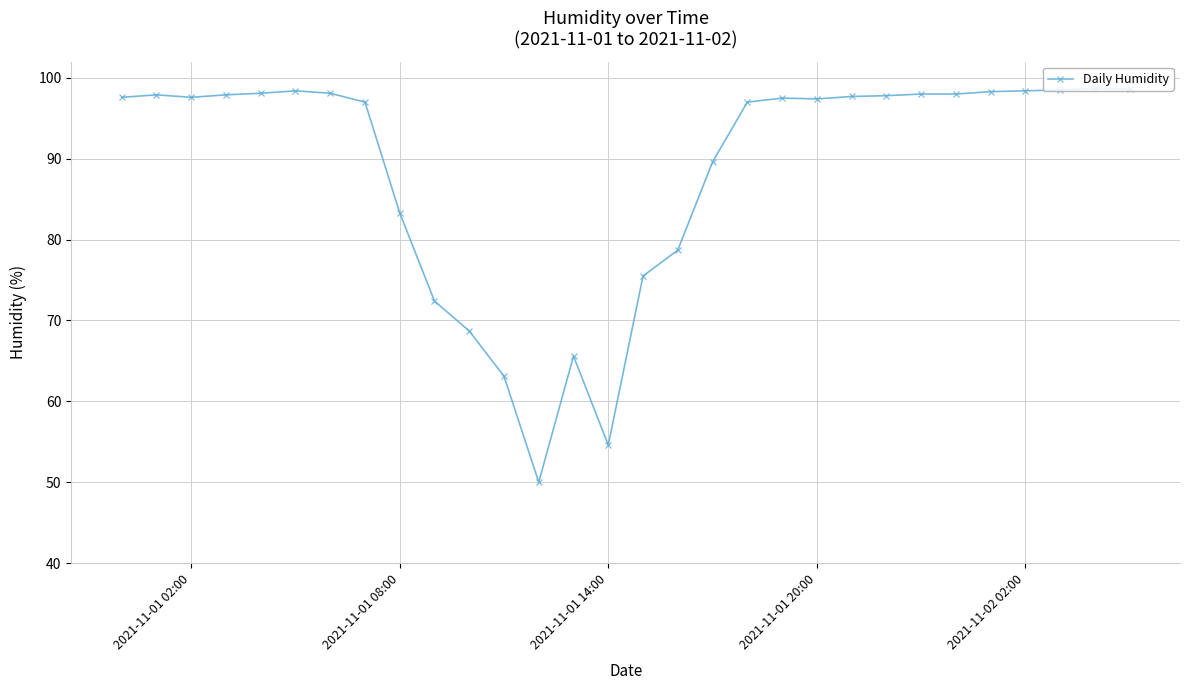

True or false: there are more than 0 points higher than both neighbors.

True